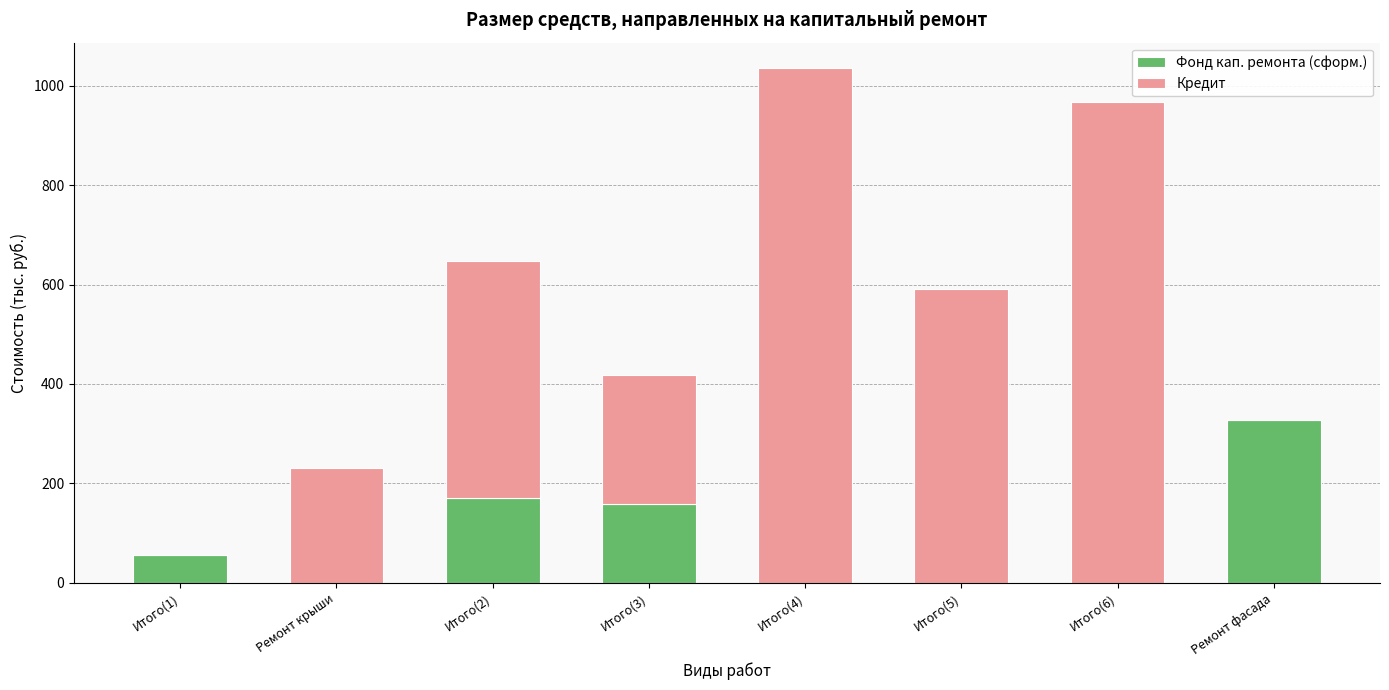

How many categories are shown in the chart?

8